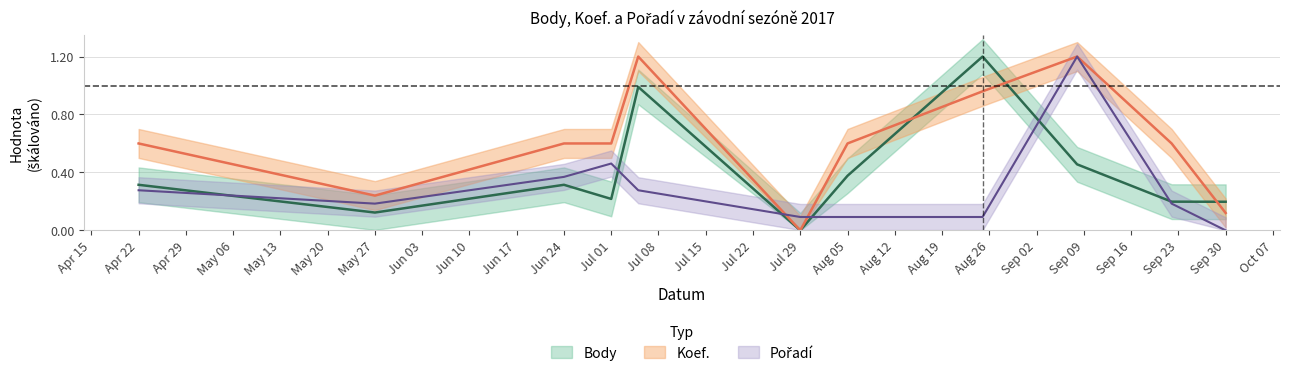

What is the difference between the highest and lowest values at May 27?

0.1